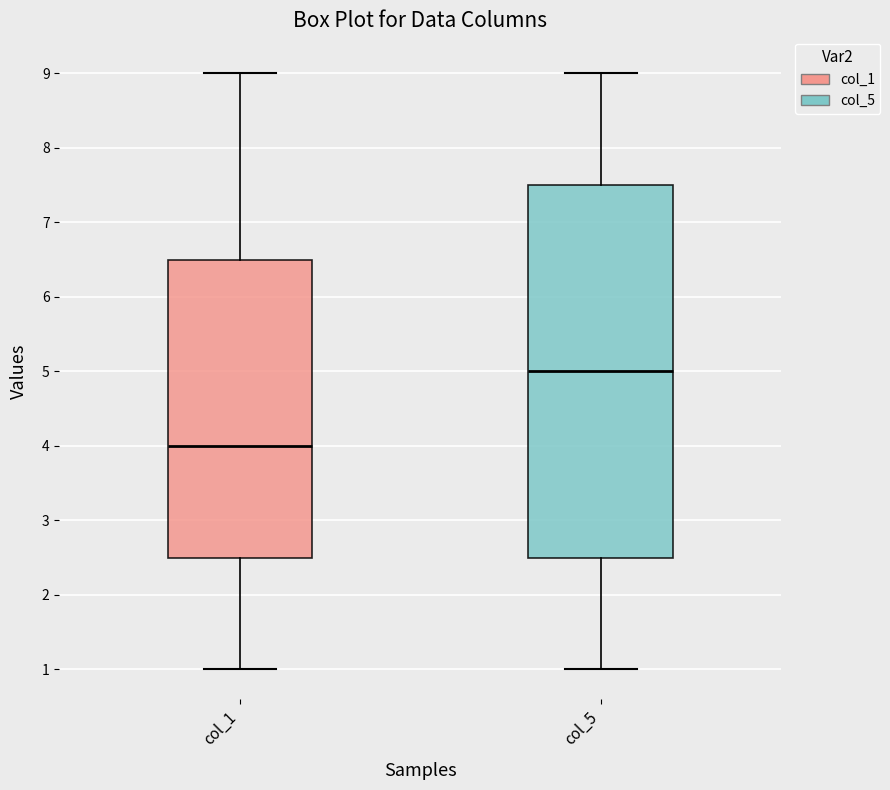

Where is the lower edge of the box for col_1 on the y-axis? The values are not printed on the chart, so give them approximately, as read against the axis.

2.5